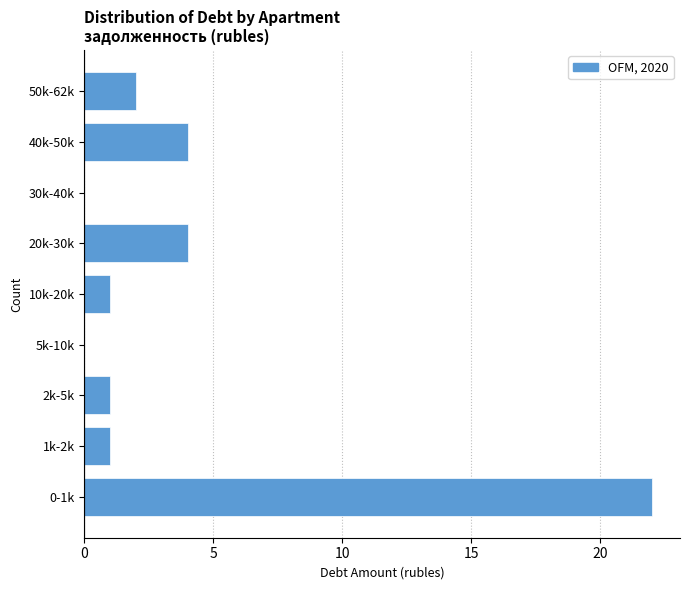

Reading bottom to top, list all the values displayed in this chart.

0-1k=22	1k-2k=1	2k-5k=1	5k-10k=0	10k-20k=1	20k-30k=4	30k-40k=0	40k-50k=4	50k-62k=2